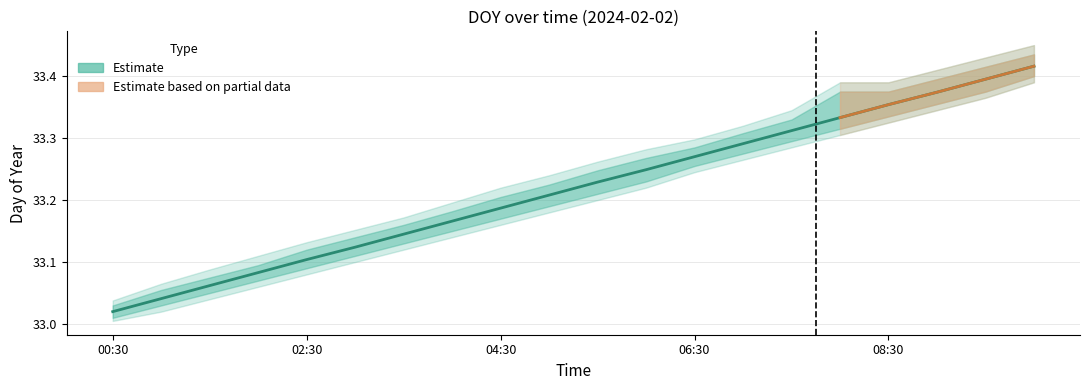

At which category does the chart reach its peak across all series?

10:00